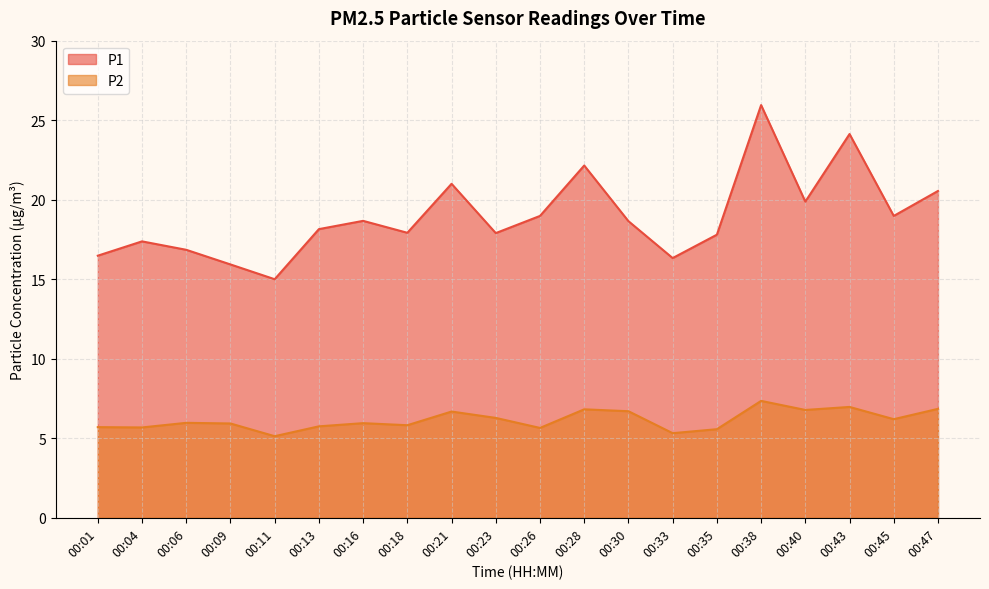

True or false: P1 has a value of 18.7 at 00:16.

True